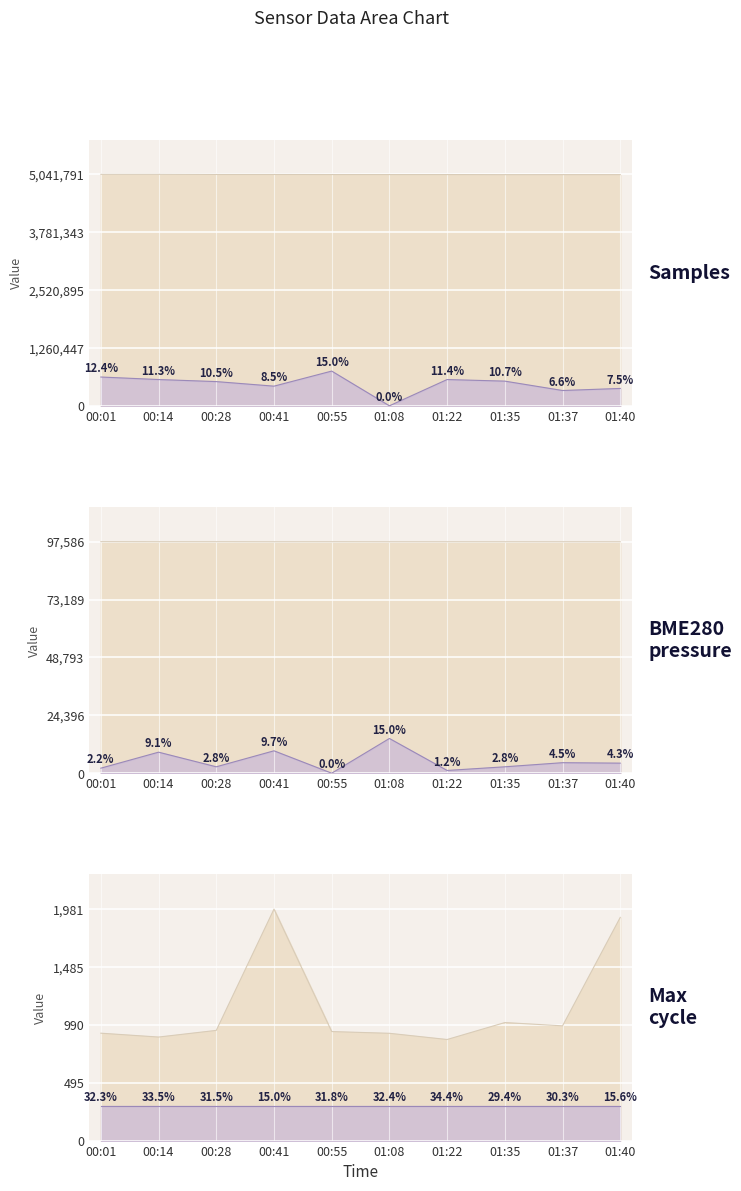

At which category does BME280_temperature reach its first local peak?

00:14